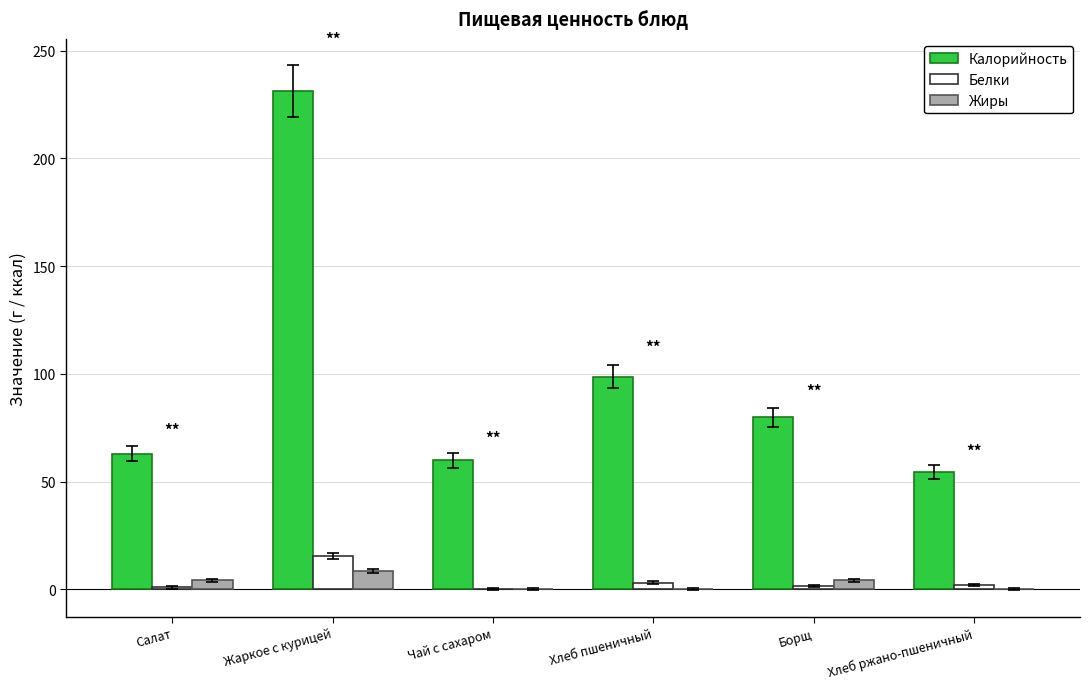

At which category is the sum across all series the highest?

Жаркое с курицей